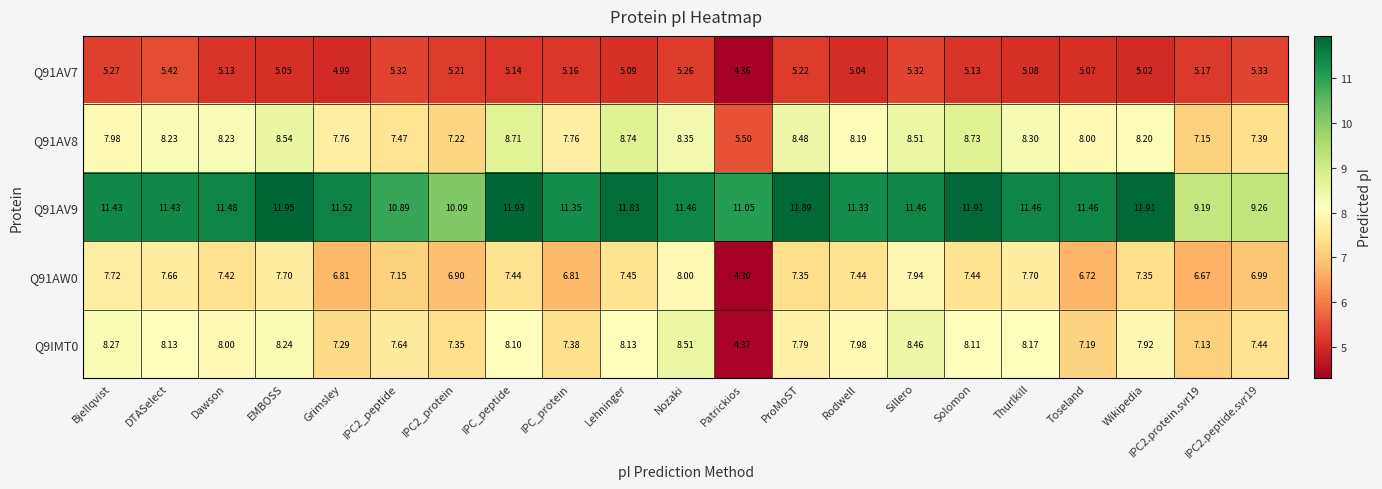

What is the total value across all series at DTASelect?

40.9